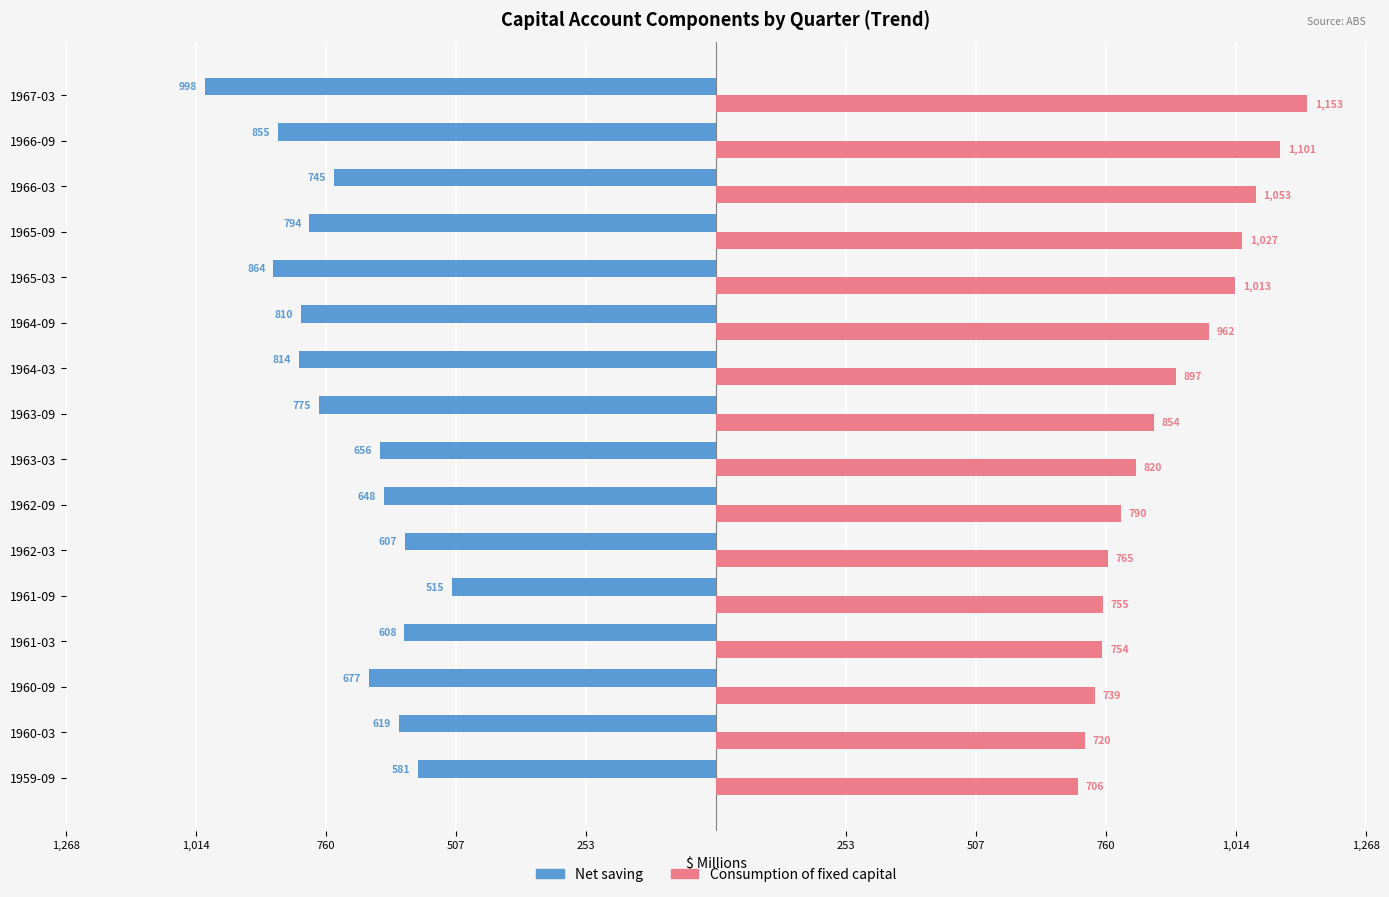

What are all the series names shown in the legend?

Net saving, Consumption of fixed capital